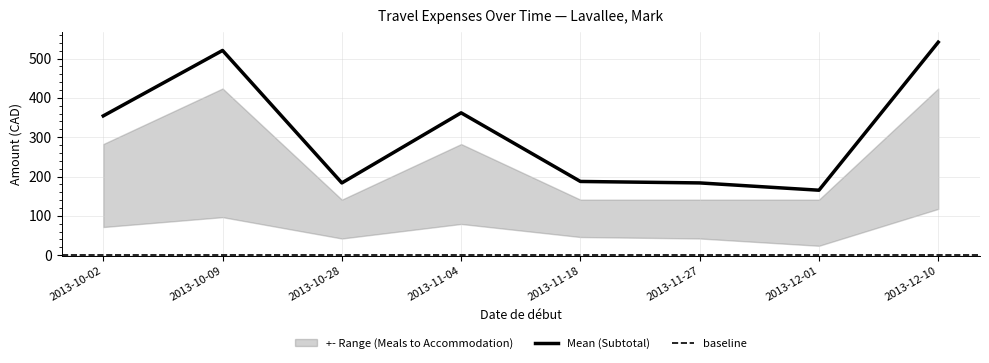

True or false: Subtotal and Accommodation cross at least once.

False